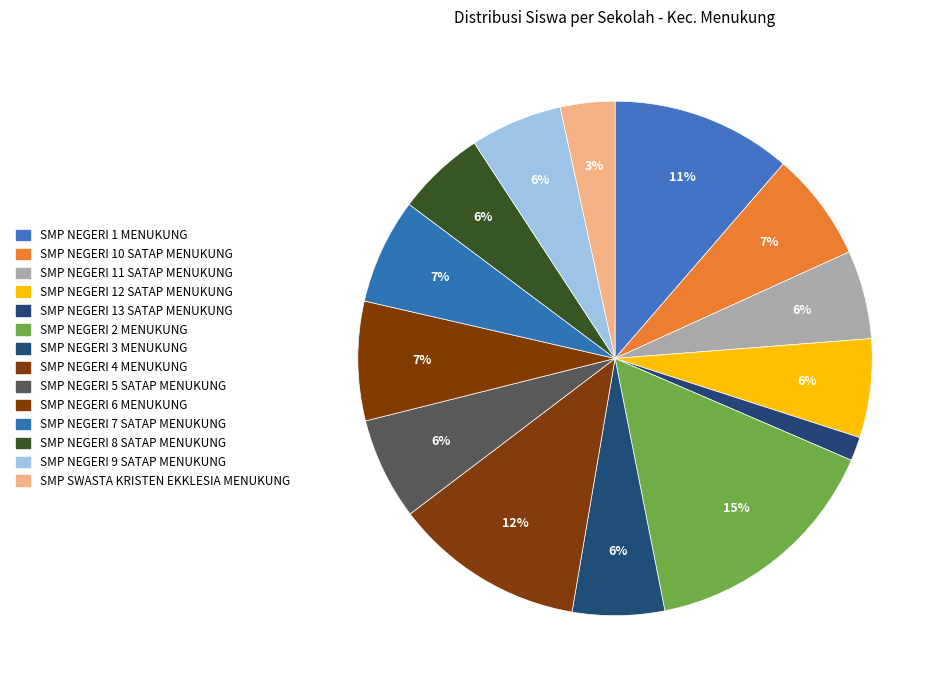

Rank the categories by value from lowest to highest.

SMP NEGERI 13 SATAP MENUKUNG, SMP SWASTA KRISTEN EKKLESIA MENUKUNG, SMP NEGERI 11 SATAP MENUKUNG, SMP NEGERI 8 SATAP MENUKUNG, SMP NEGERI 3 MENUKUNG, SMP NEGERI 9 SATAP MENUKUNG, SMP NEGERI 12 SATAP MENUKUNG, SMP NEGERI 5 SATAP MENUKUNG, SMP NEGERI 7 SATAP MENUKUNG, SMP NEGERI 10 SATAP MENUKUNG, SMP NEGERI 6 MENUKUNG, SMP NEGERI 1 MENUKUNG, SMP NEGERI 4 MENUKUNG, SMP NEGERI 2 MENUKUNG